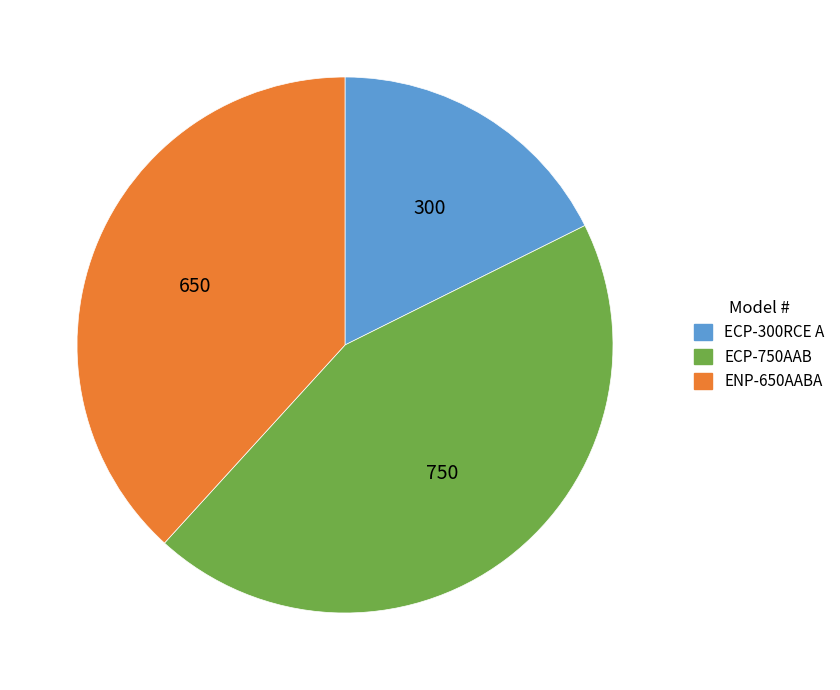

Does ECP-300RCE A represent more than half of the total?

No